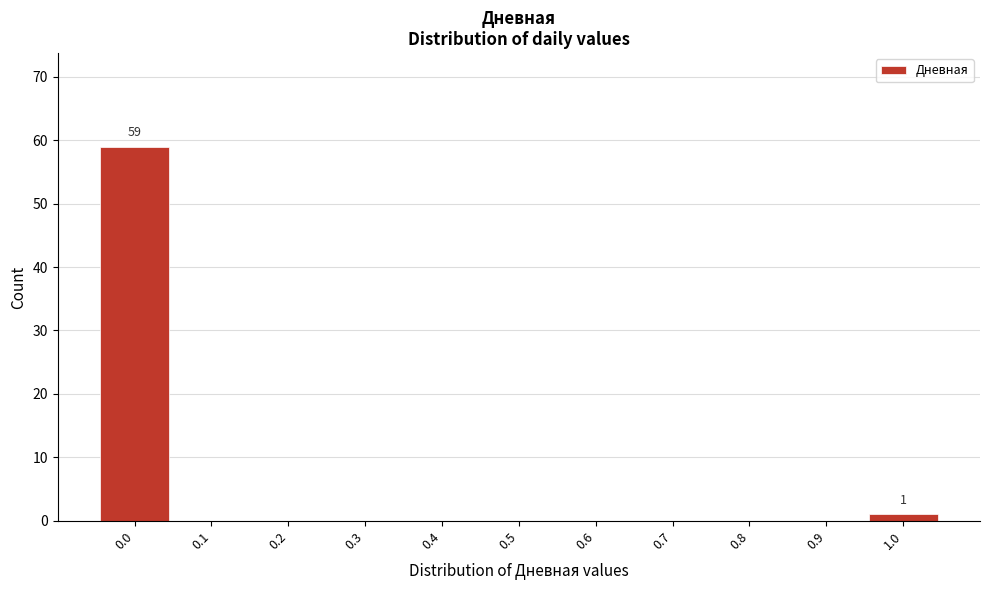

Which range on the x-axis has the tallest bar?

-0.05 to 0.05